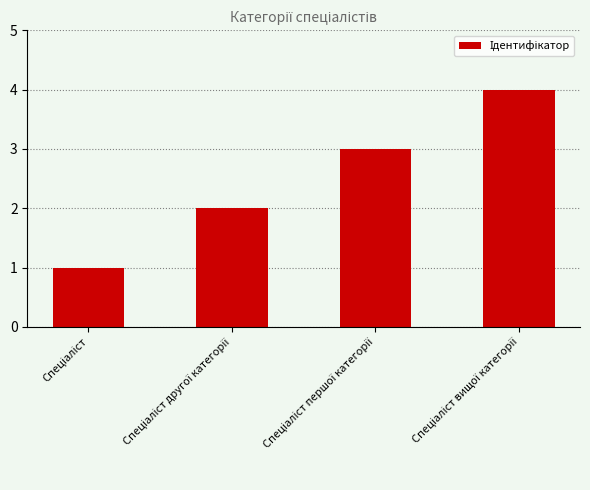

What is the sum of all values?

10